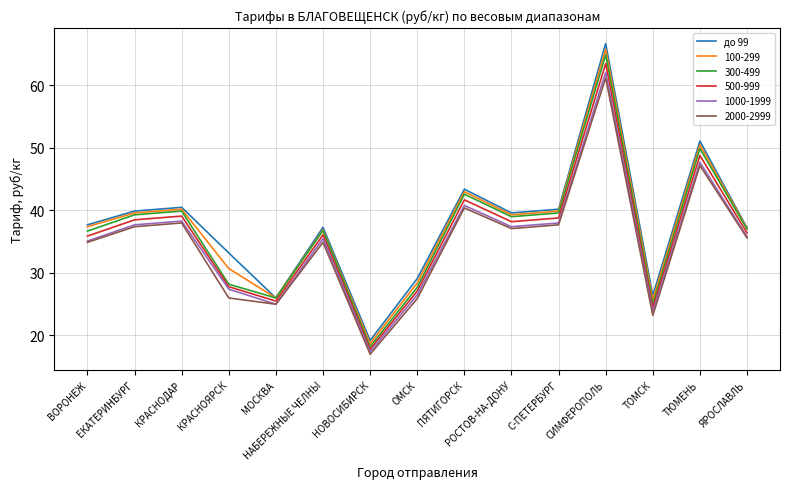

True or false: 2000-2999 has a value of 22.3 at НОВОСИБИРСК.

False